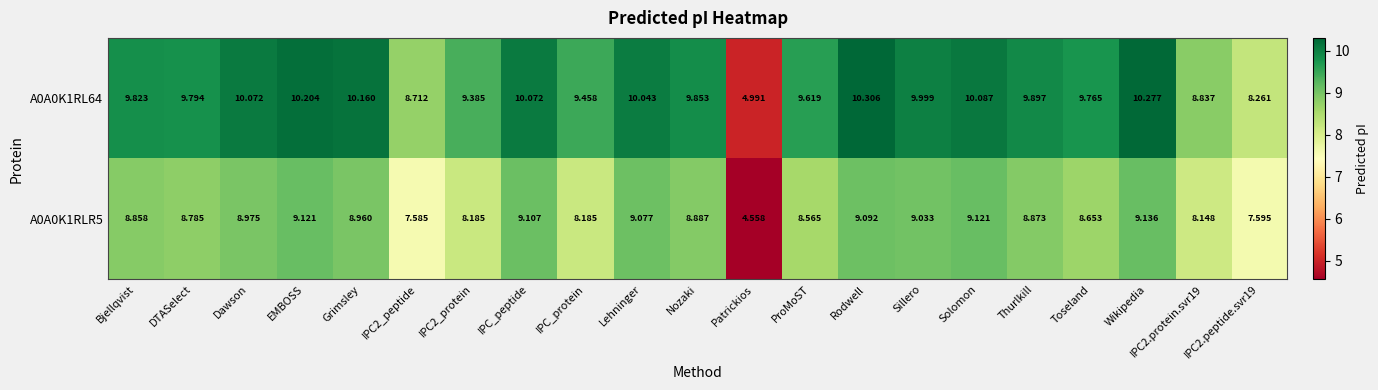

At which category is the sum across all series the highest?

Wikipedia